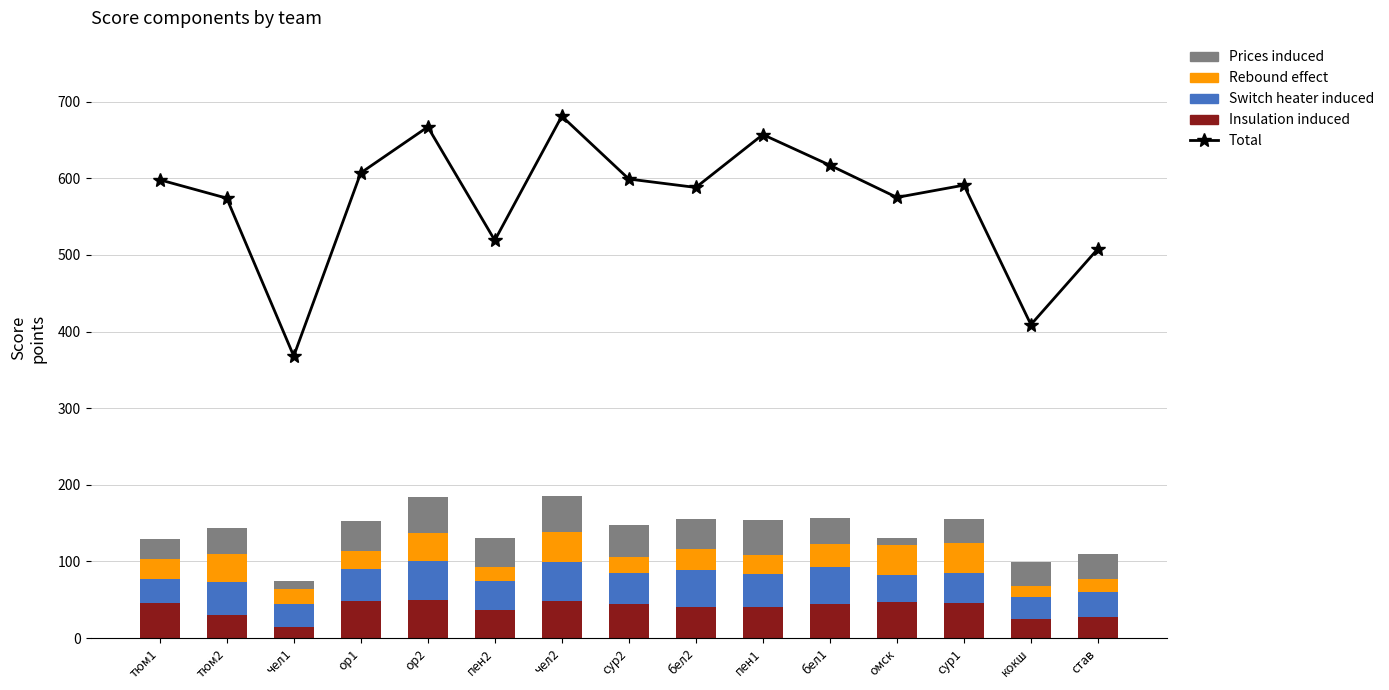

Which label corresponds to the largest value in the chart?

чел2